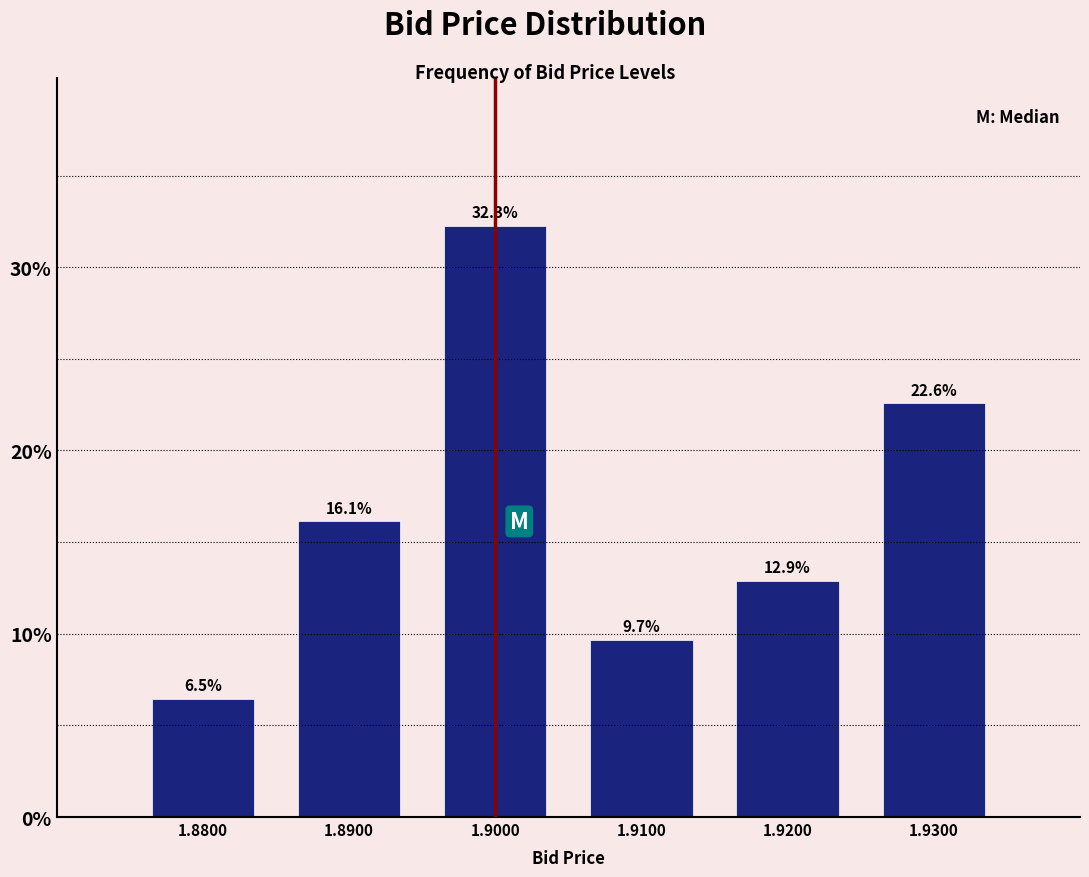

Reading left to right, transcribe all the data shown in this chart.

1.8800=6.5	1.8900=16.1	1.9000=32.3	1.9100=9.7	1.9200=12.9	1.9300=22.6